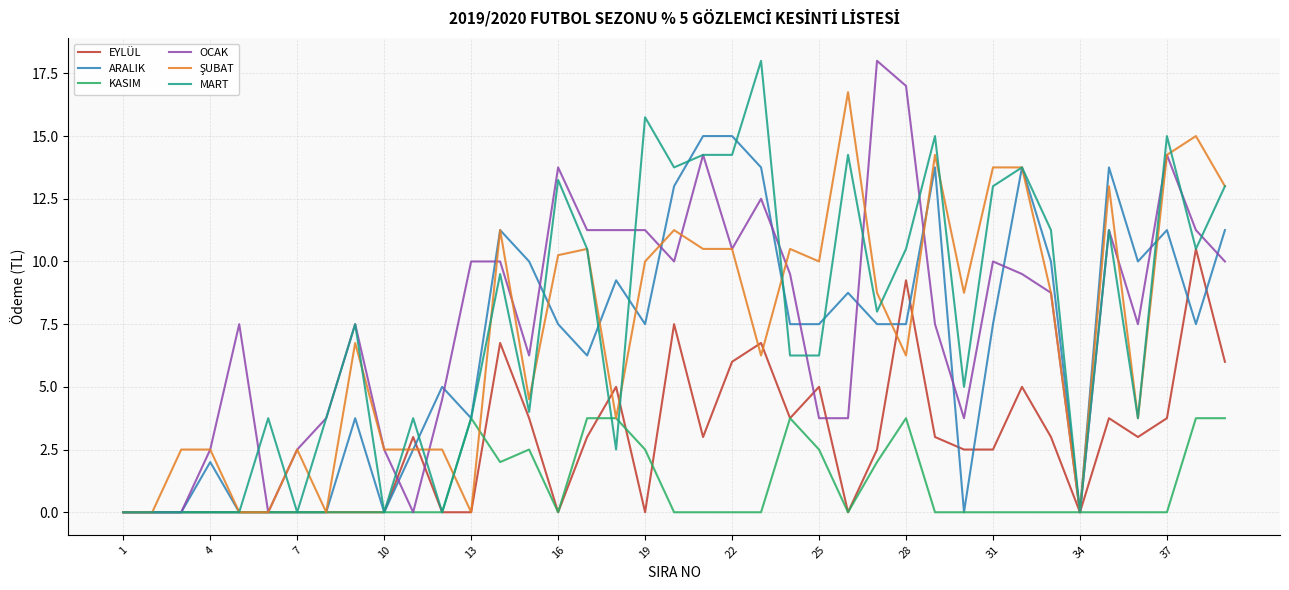

Does the chart display data point markers on the line(s)?

No